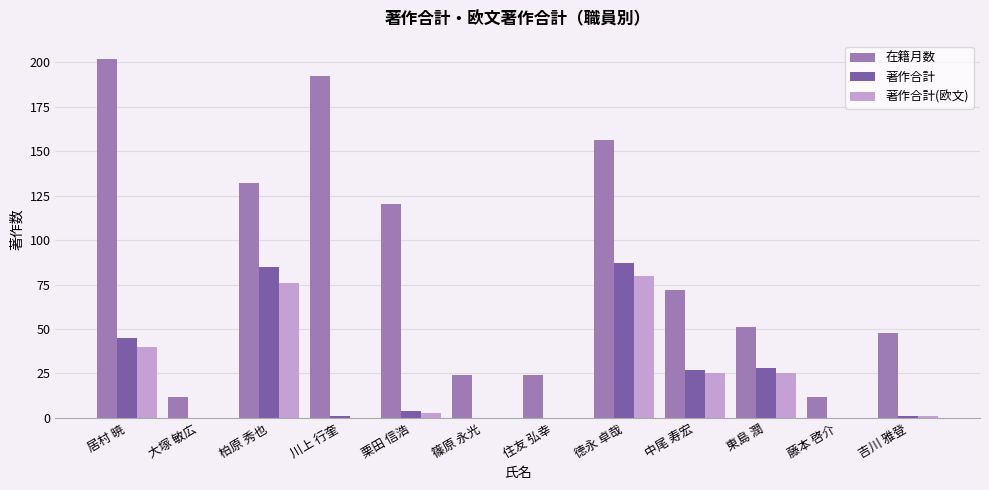

Is the value of 在籍月数 at 藤本 啓介 greater than the value of 著作合計(欧文) at 徳永 卓哉?

No